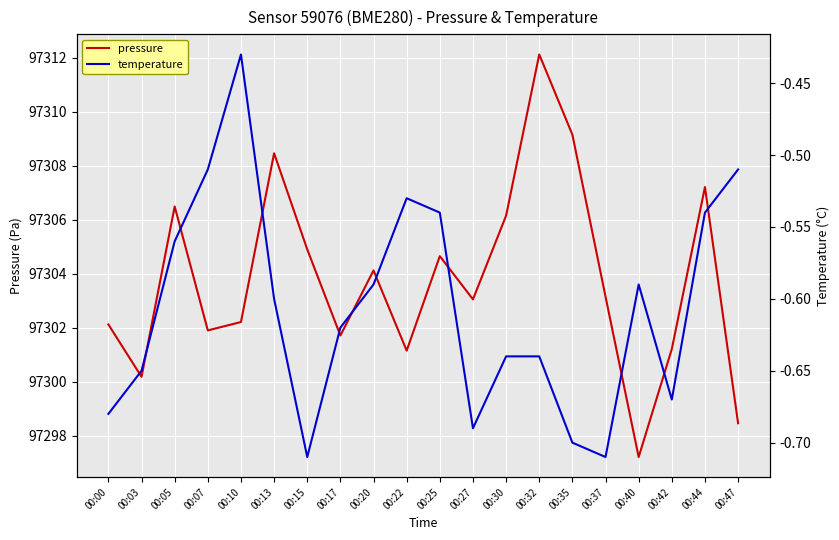

What is the greatest value displayed?

97312.1